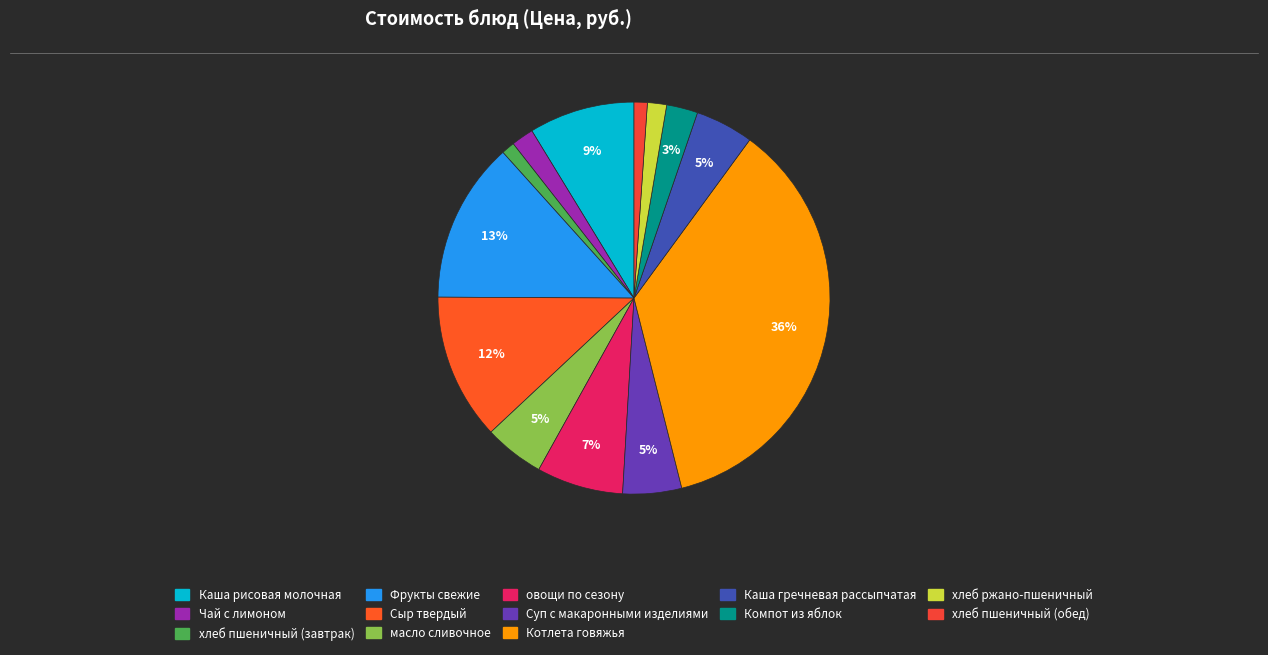

Does хлеб ржано-пшеничный represent more than half of the total?

No